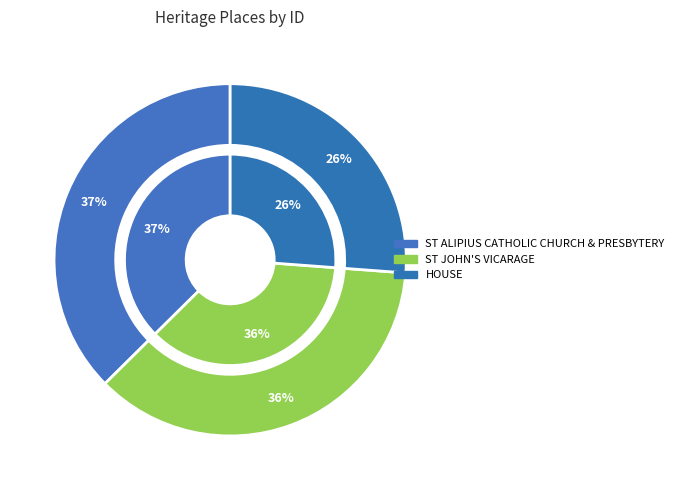

Between ST JOHN'S VICARAGE and ST ALIPIUS CATHOLIC CHURCH & PRESBYTERY, which is larger?

ST ALIPIUS CATHOLIC CHURCH & PRESBYTERY